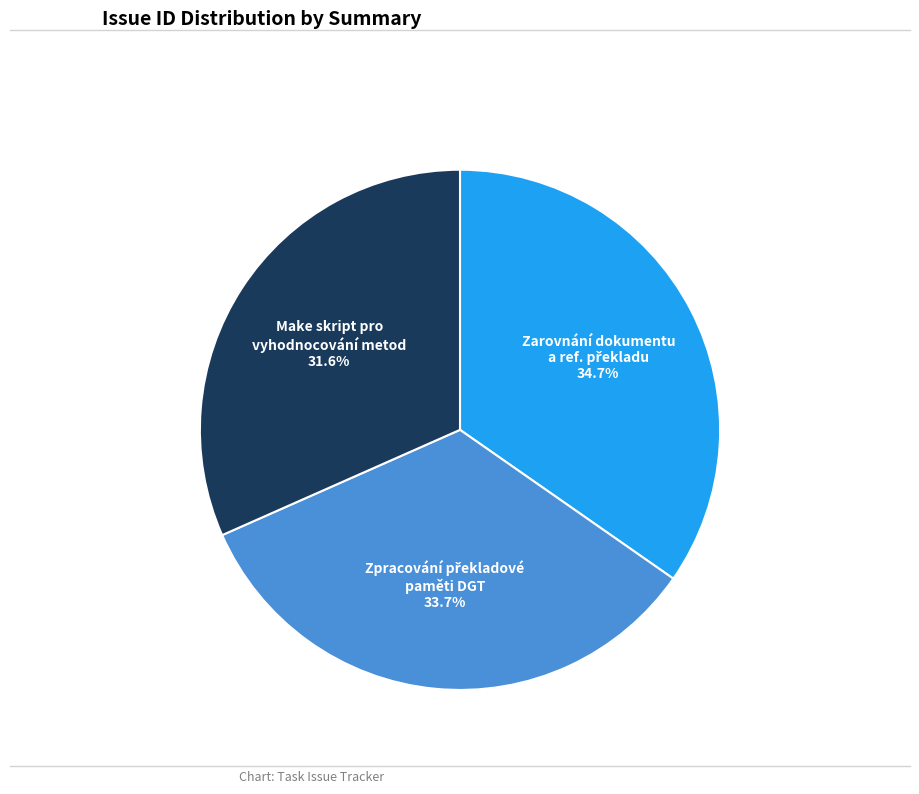

What is the smallest slice in the pie chart?

Make skript pro vyhodnocování metod